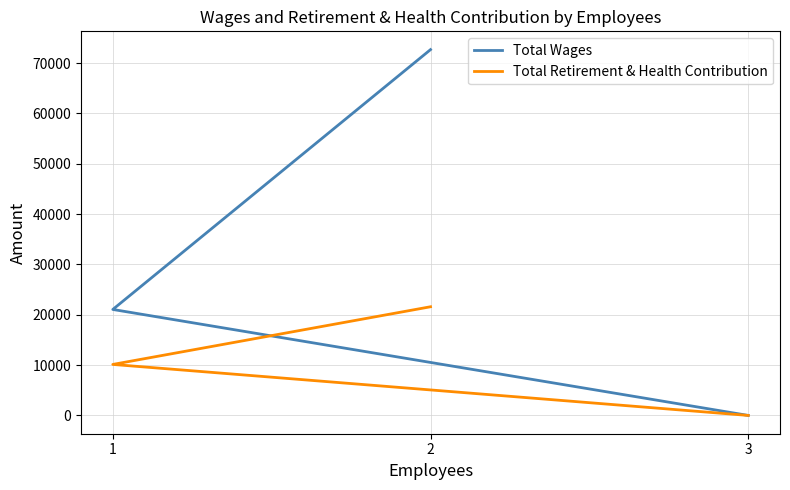

At how many categories does at least one series exceed 25539?

1